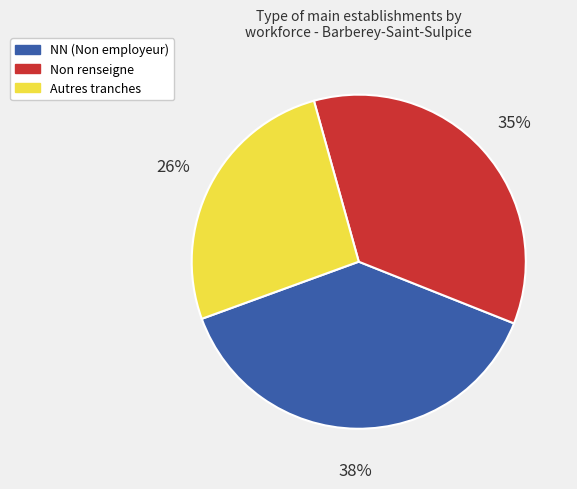

Is there any slice that represents more than half of the pie?

No